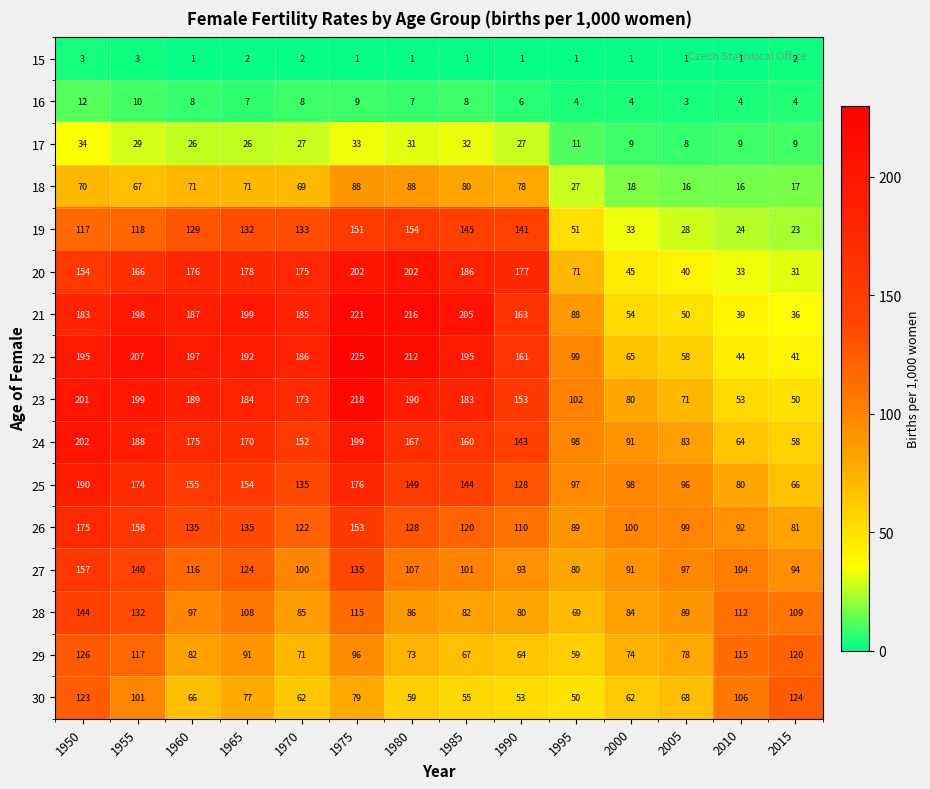

Is it true that 18 equals 27 at 2005?

False